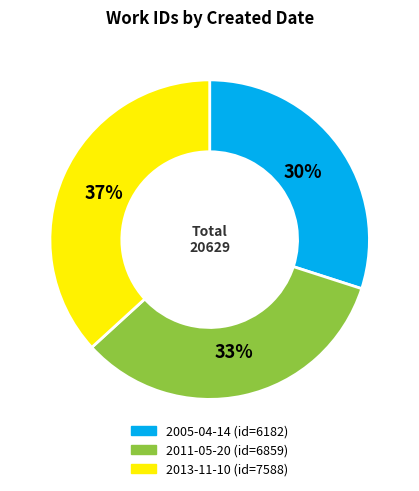

Is 2013-11-10 the majority of the pie?

No